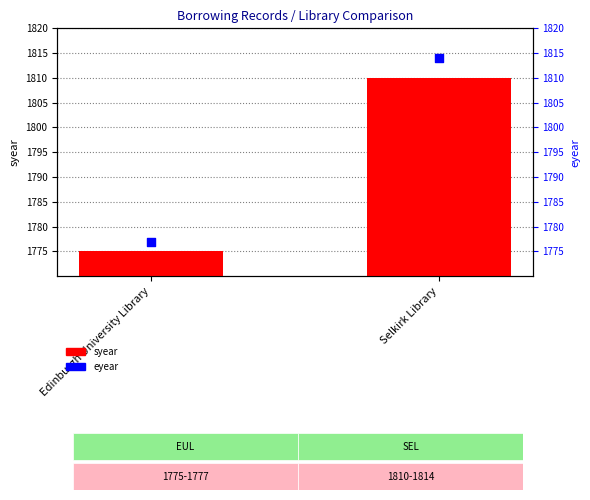

Is the value of syear at Edinburgh University Library greater than the value of eyear at Selkirk Library?

No